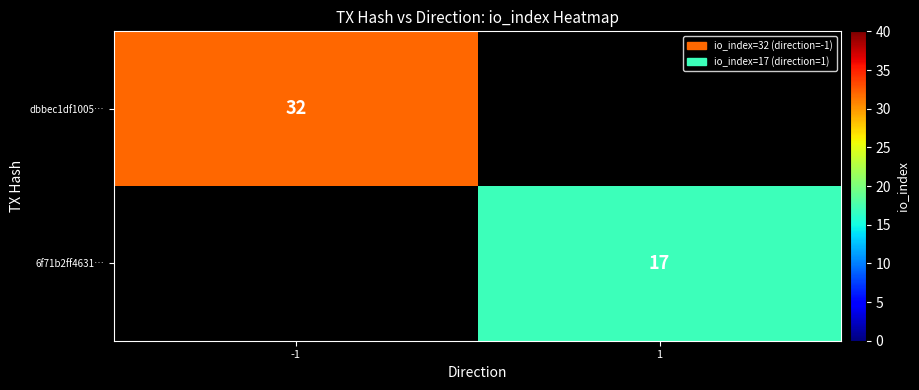

How many data points does each series have?

2